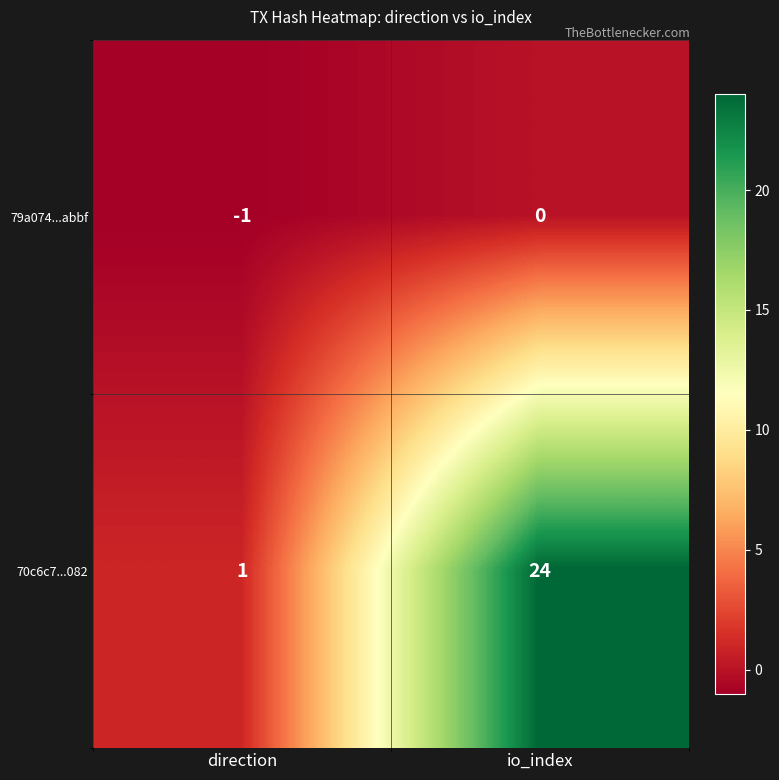

At direction, list the series in order from smallest to largest.

79a074...abbf, 70c6c7...082